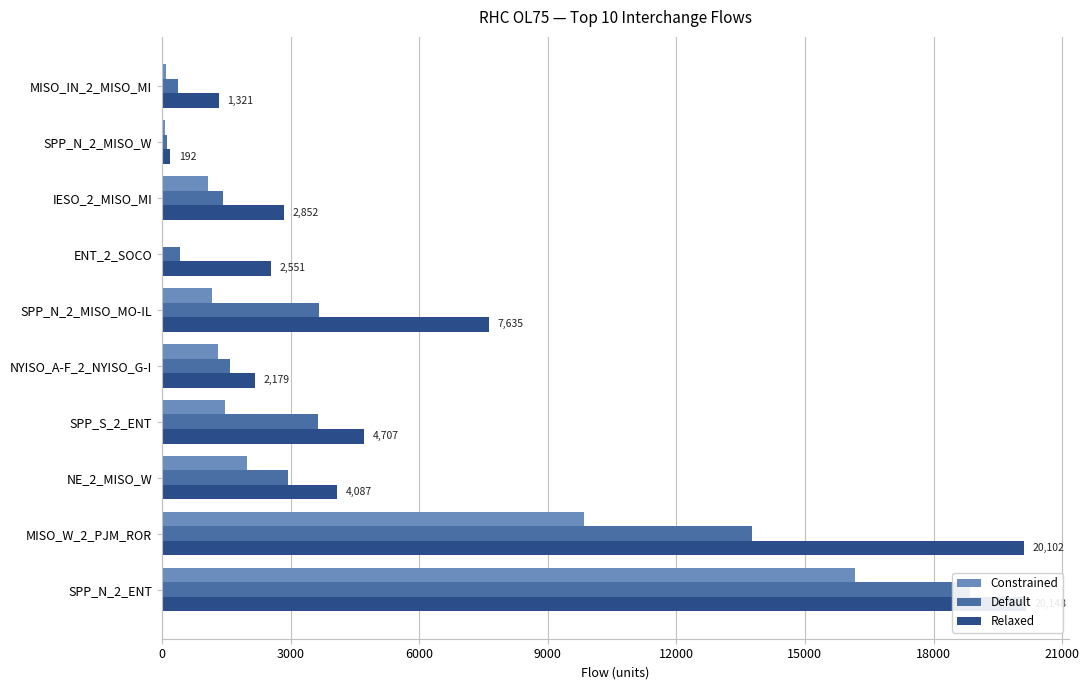

True or false: Default has a value of 375.2 at MISO_IN_2_MISO_MI.

True